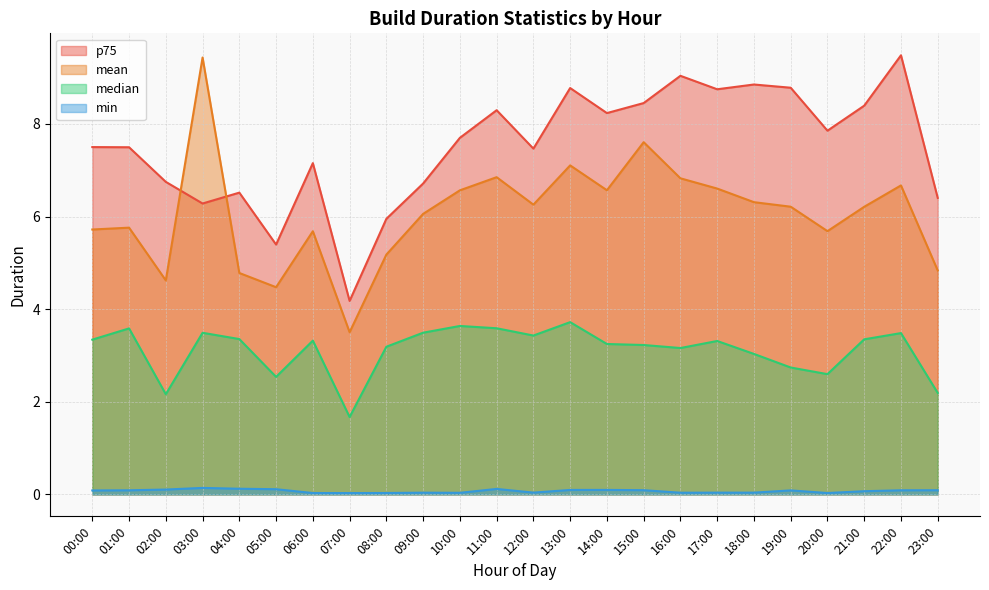

How many values in the mean series are below 6?

10